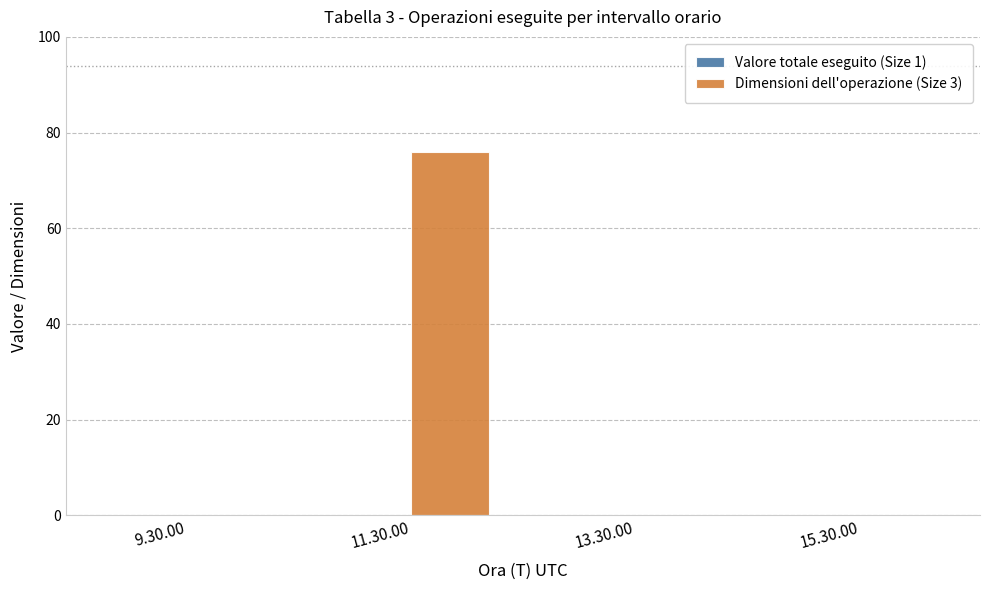

True or false: the data shows 76 at 11.30.00.

True